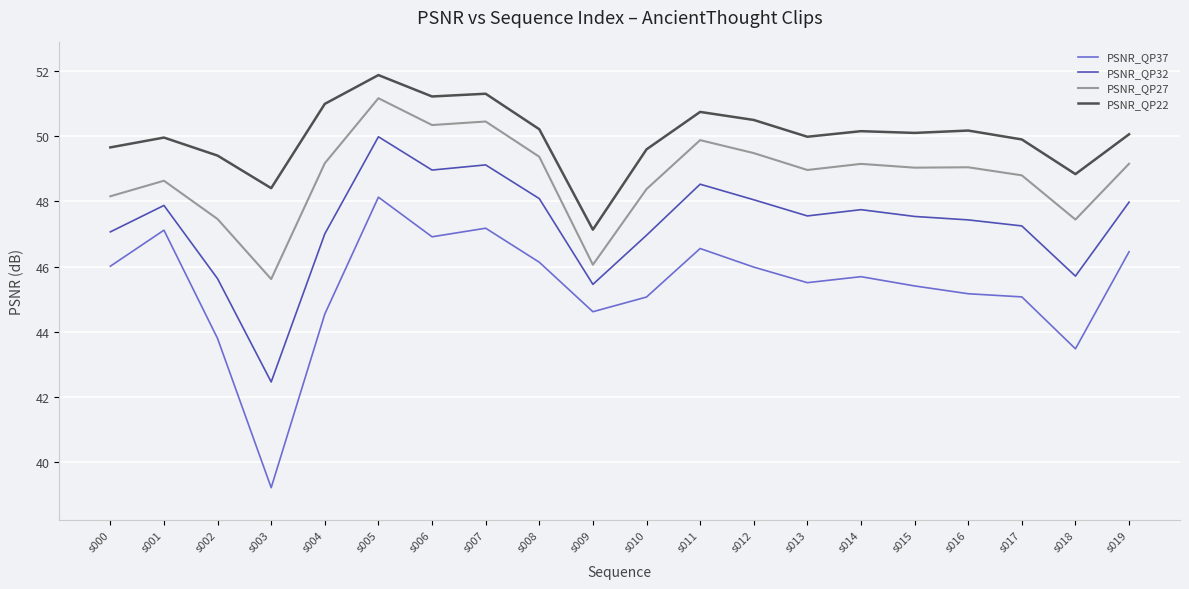

What is the difference between the second highest and second lowest values in the PSNR_QP32 series?

3.7